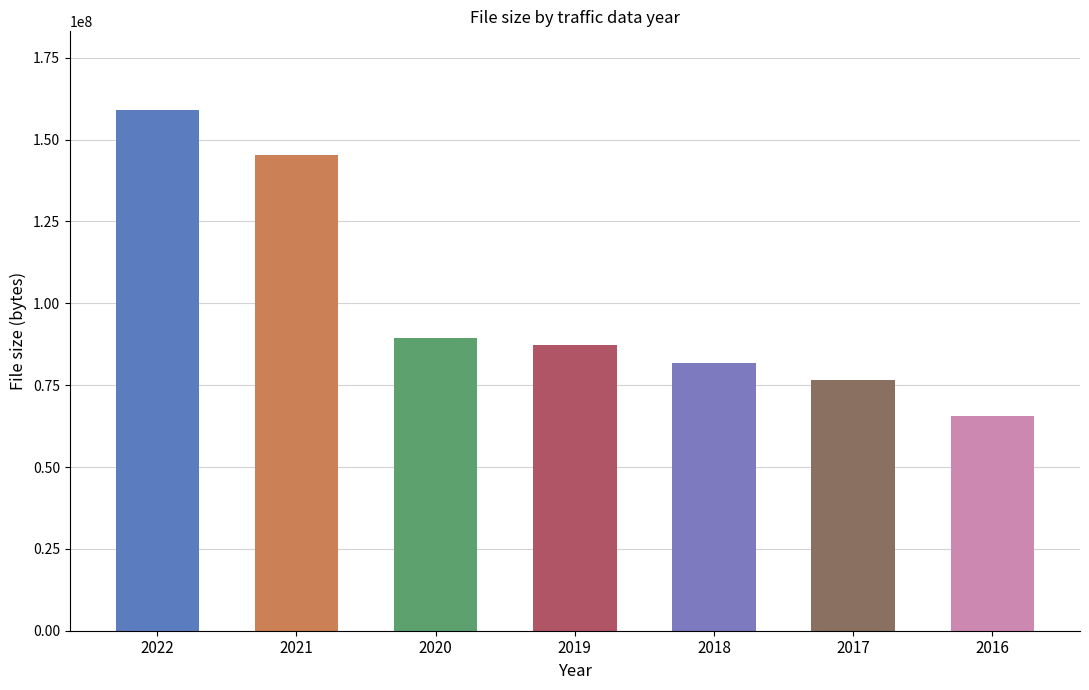

Read the value at 2016.

65493019